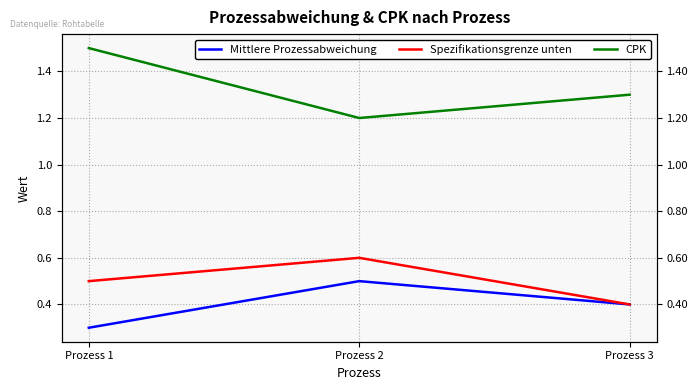

Read the CPK value at Prozess 1.

1.5